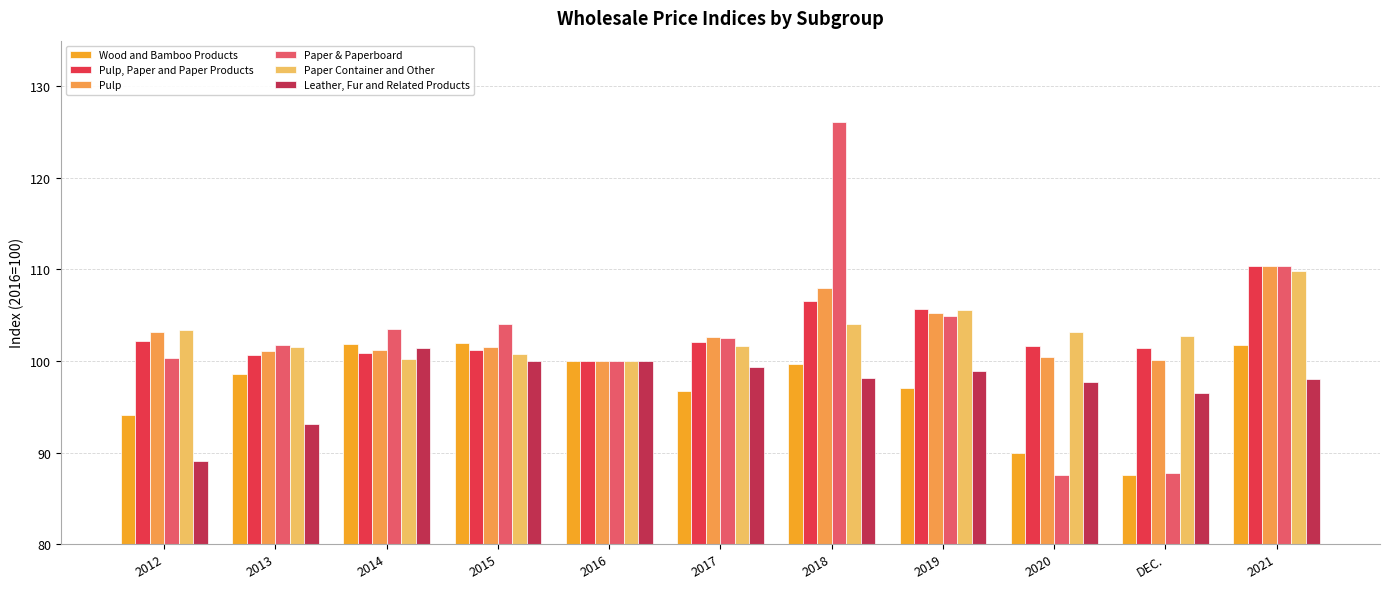

The Pulp series shows 100.2 at DEC.. True or false?

True